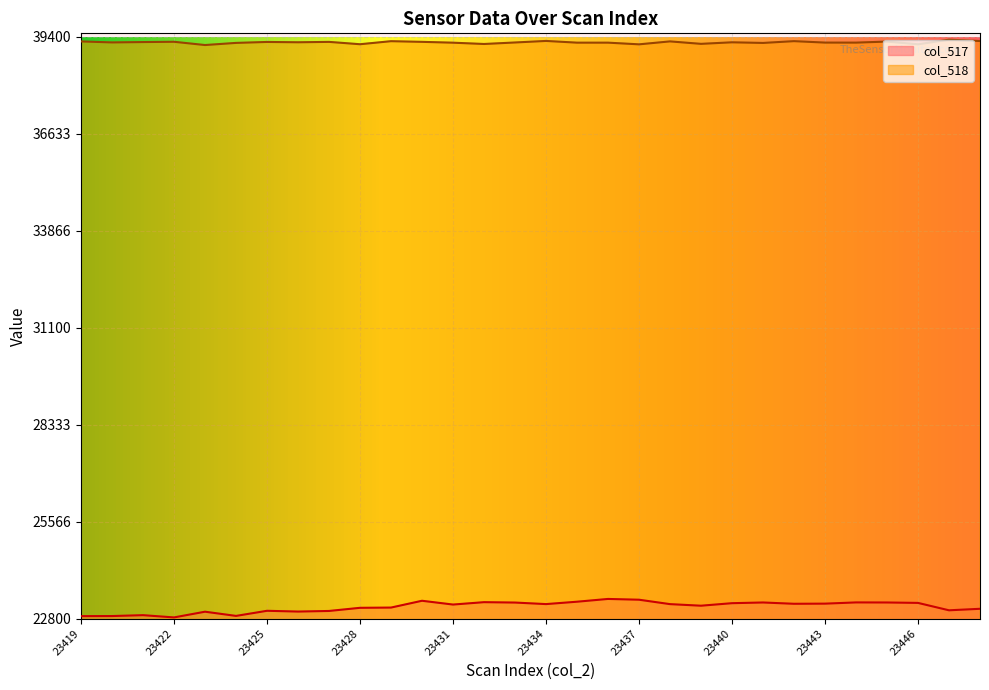

Rank the categories by col_518 value from highest to lowest.

23447, 23434, 23448, 23442, 23429, 23438, 23419, 23445, 23422, 23430, 23427, 23425, 23421, 23426, 23440, 23420, 23433, 23443, 23444, 23435, 23436, 23431, 23424, 23441, 23439, 23432, 23428, 23446, 23437, 23423